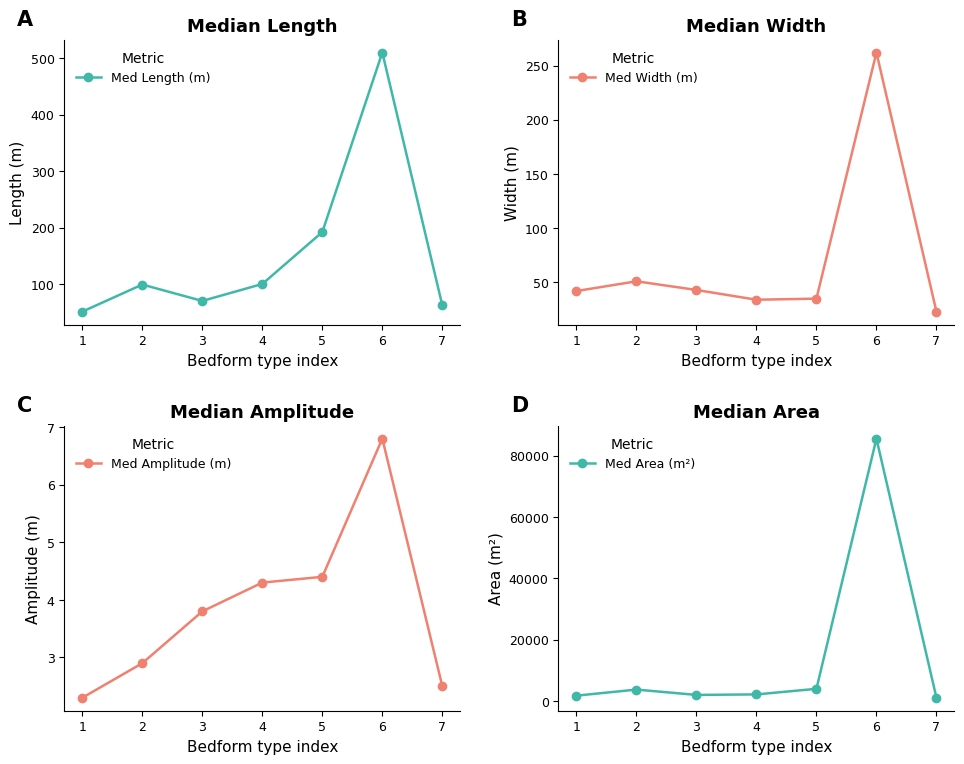

Reading right to left, list all the values displayed in this chart.

Med Length (m): 62.0	510.0	192.0	100.0	70.0	99.0	51.0
Med Width (m): 23.0	262.0	35.0	34.0	43.0	51.0	42.0
Med Amplitude (m): 2.5	6.8	4.4	4.3	3.8	2.9	2.3
Med Area (m²): 997.0	85555.0	3918.0	2088.0	1930.0	3664.0	1687.0